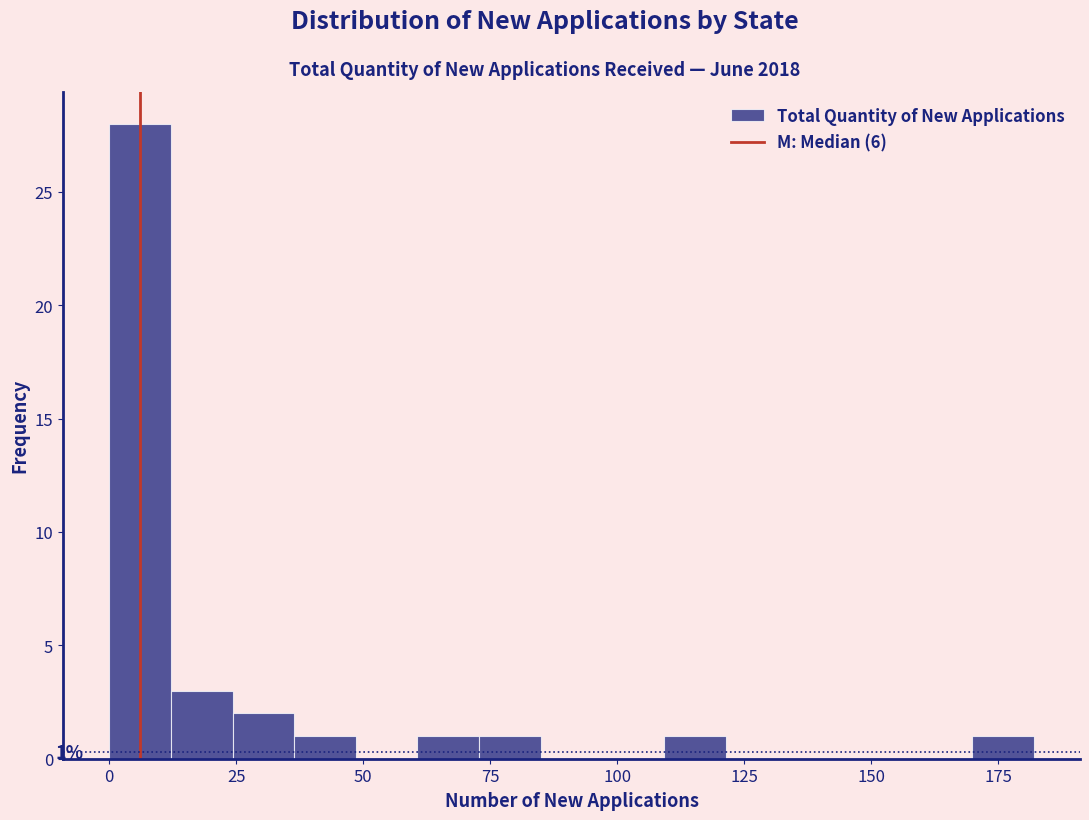

Read against the x-axis, roughly where is the centre of the tallest bar?

5